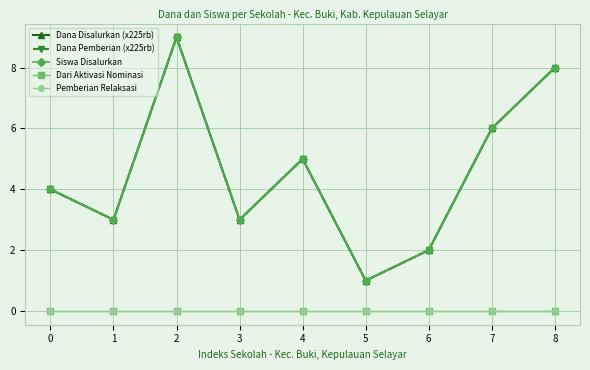

What is the difference between the highest and lowest values at 1?

3